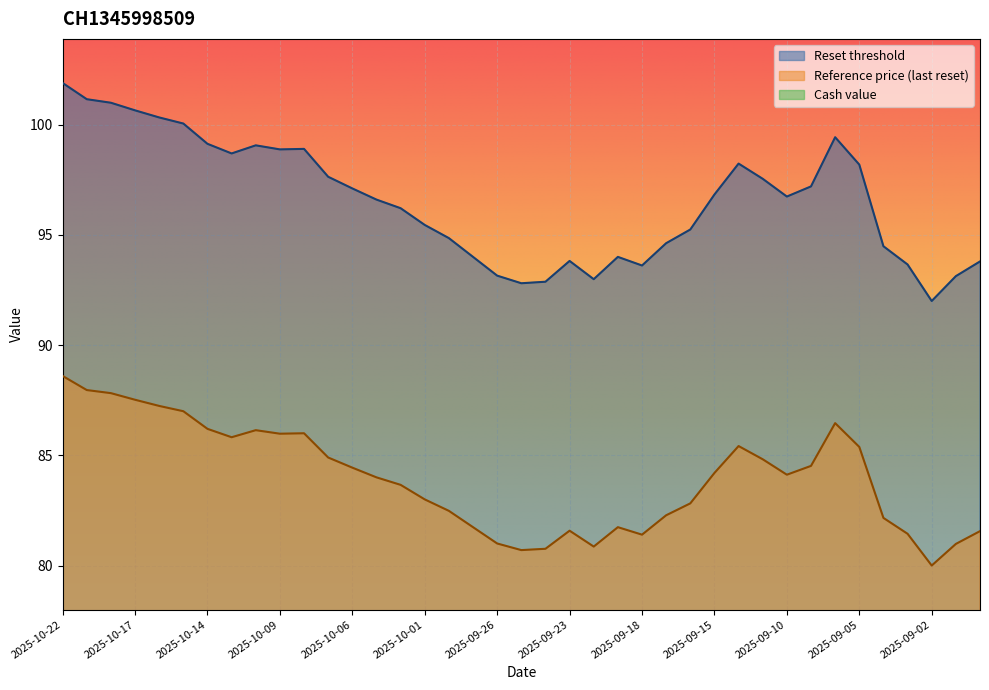

At which category does Cash value reach its first local peak?

2025-10-13